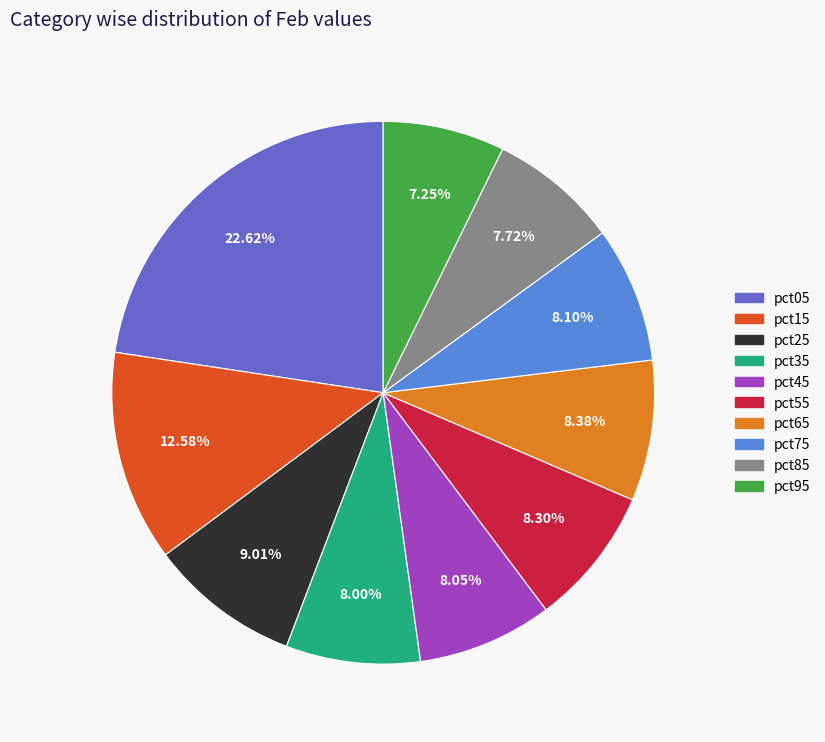

To the nearest percent, what is the average slice percentage?

10%